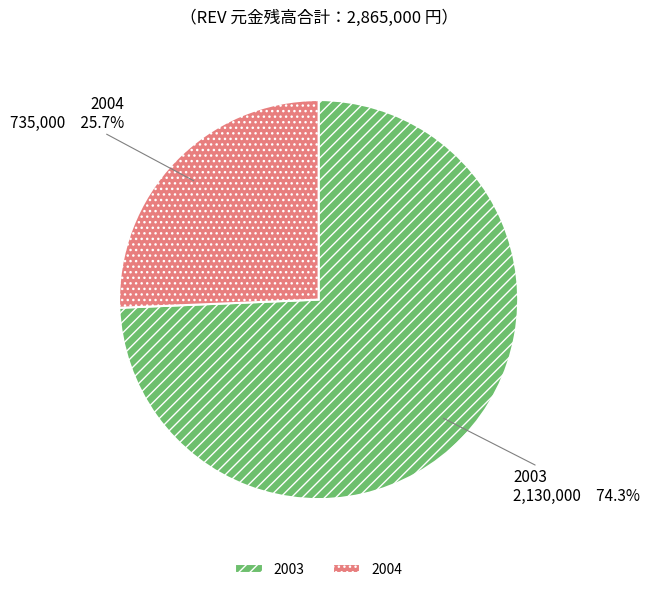

True or false: 2003 accounts for 84% of the total.

False